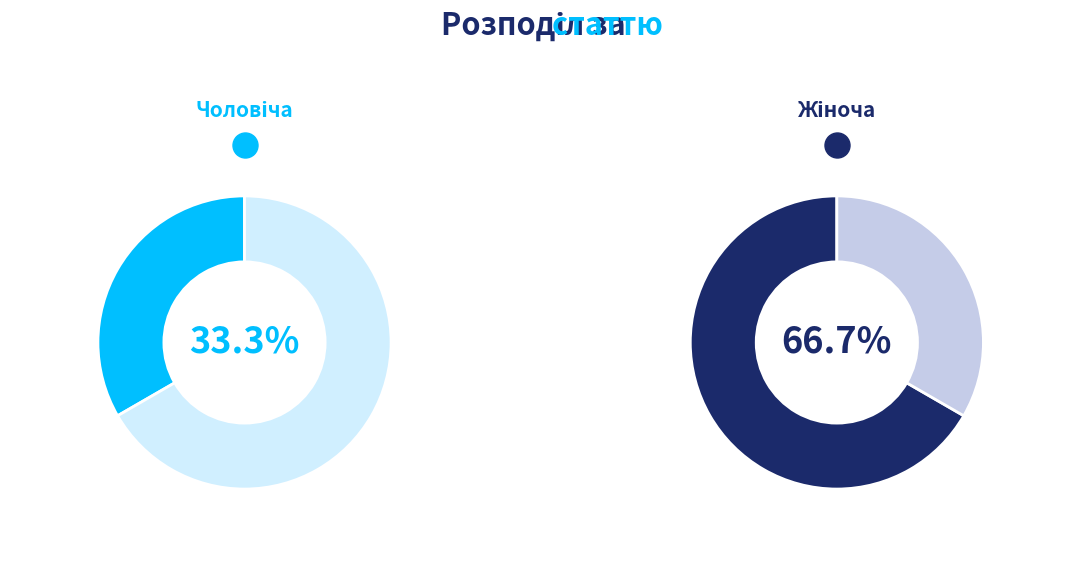

Which category accounts for the majority?

Жіноча